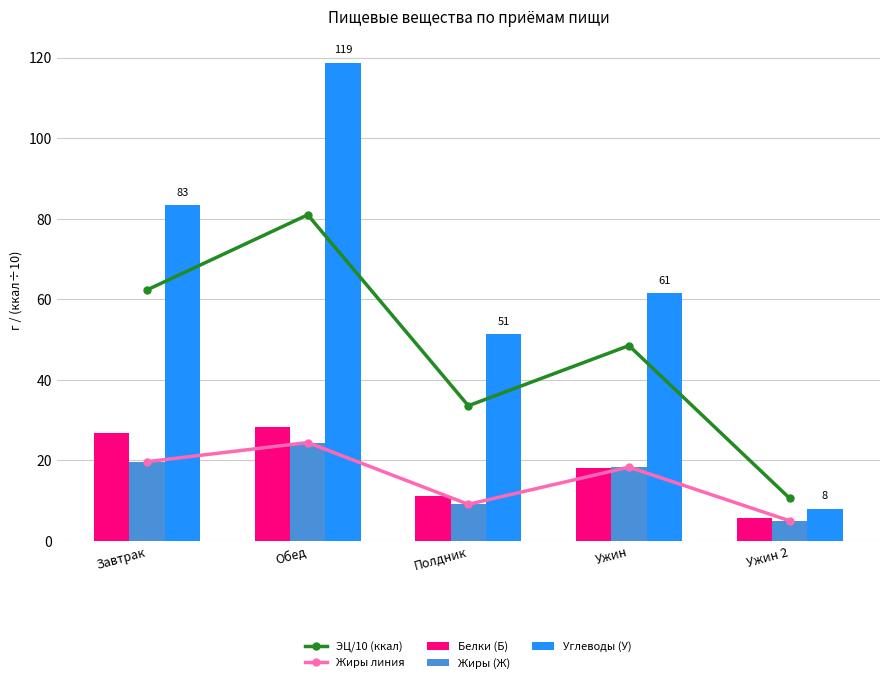

At Ужин, list the series in order from smallest to largest.

Белки (Б), Жиры линия, Жиры (Ж), ЭЦ/10 (ккал), Углеводы (У)